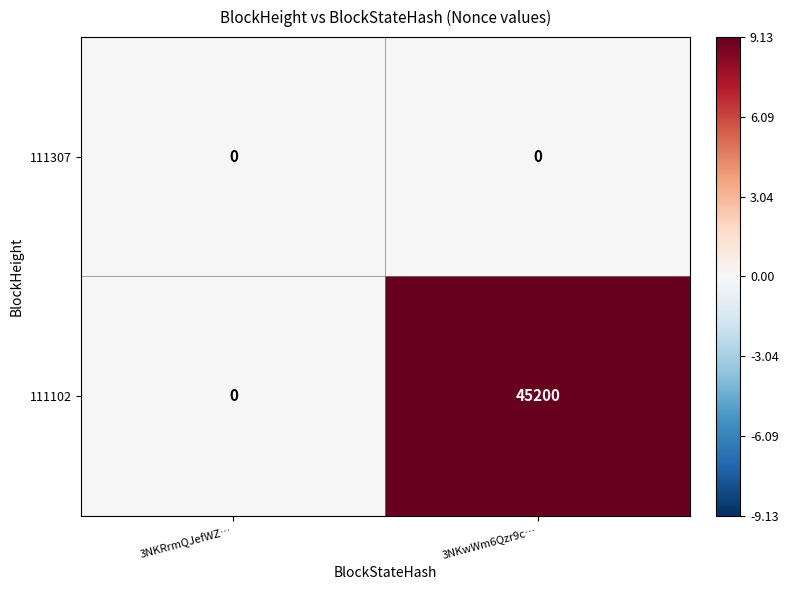

Reading left to right, list all the values displayed in this chart.

111307: 3NKRrmQJefWZ…=0	3NKwWm6Qzr9c…=0
111102: 3NKRrmQJefWZ…=0	3NKwWm6Qzr9c…=45200